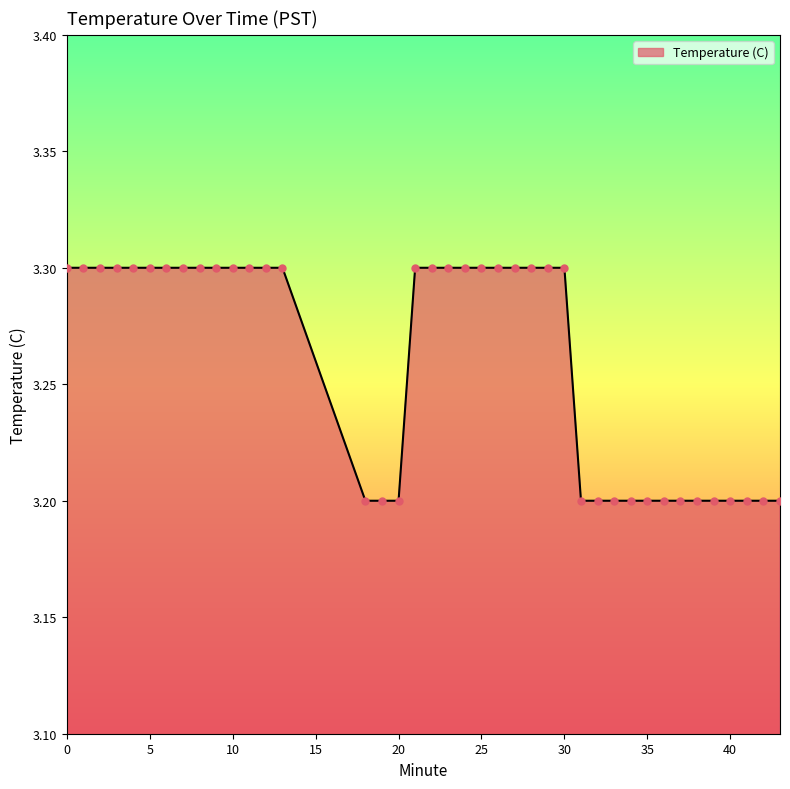

What is the smallest value displayed?

3.2